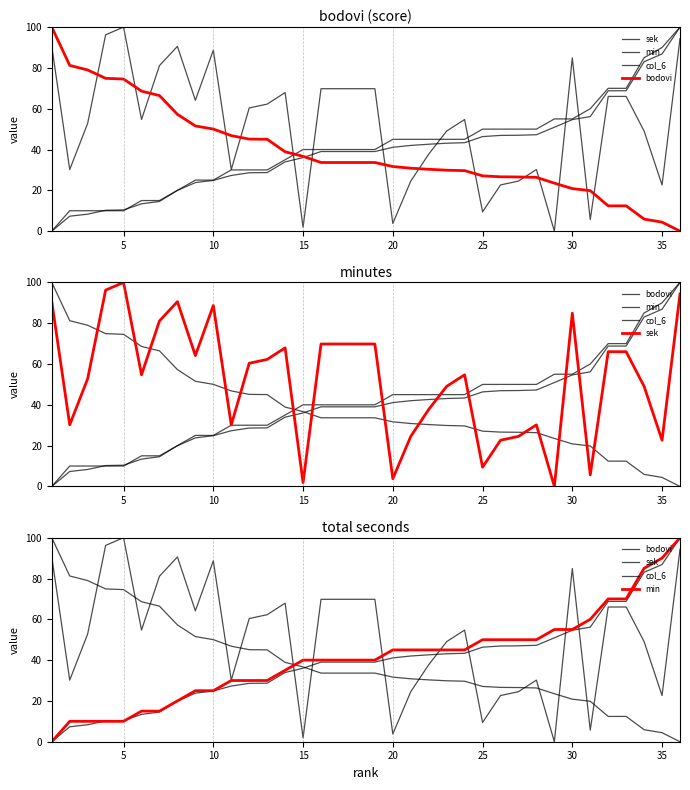

True or false: col_6 and bodovi intersect in this chart.

True